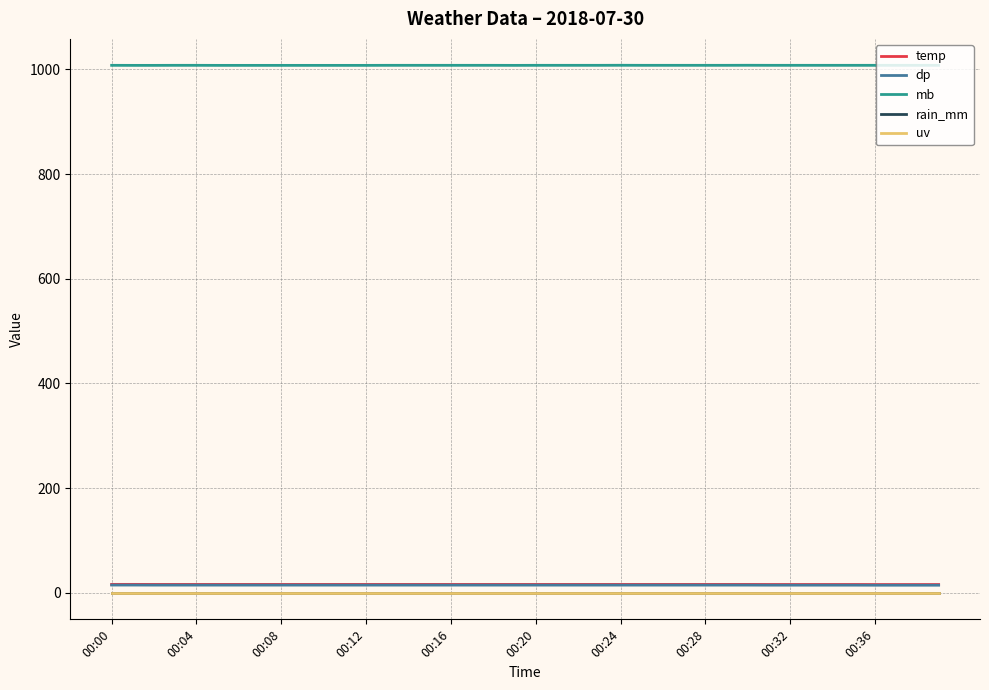

What is the average value of the mb series?

1007.6